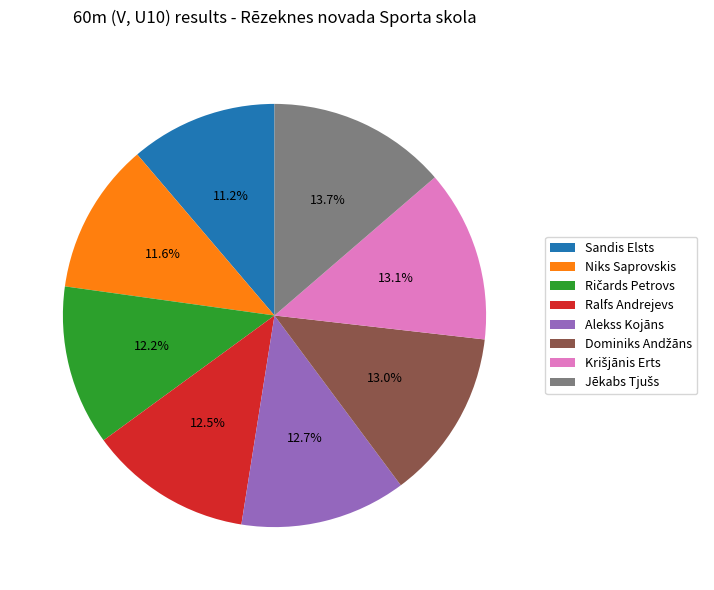

Between Alekss Kojāns and Sandis Elsts, which is larger?

Alekss Kojāns